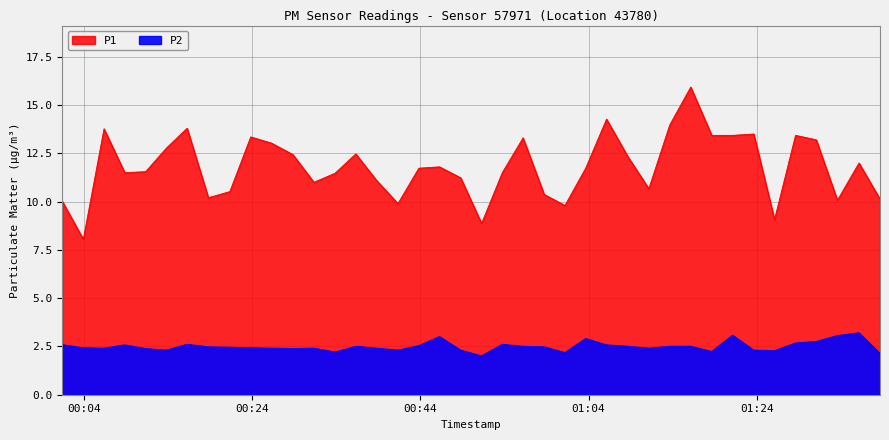

Which series has the largest range (max minus min)?

P1